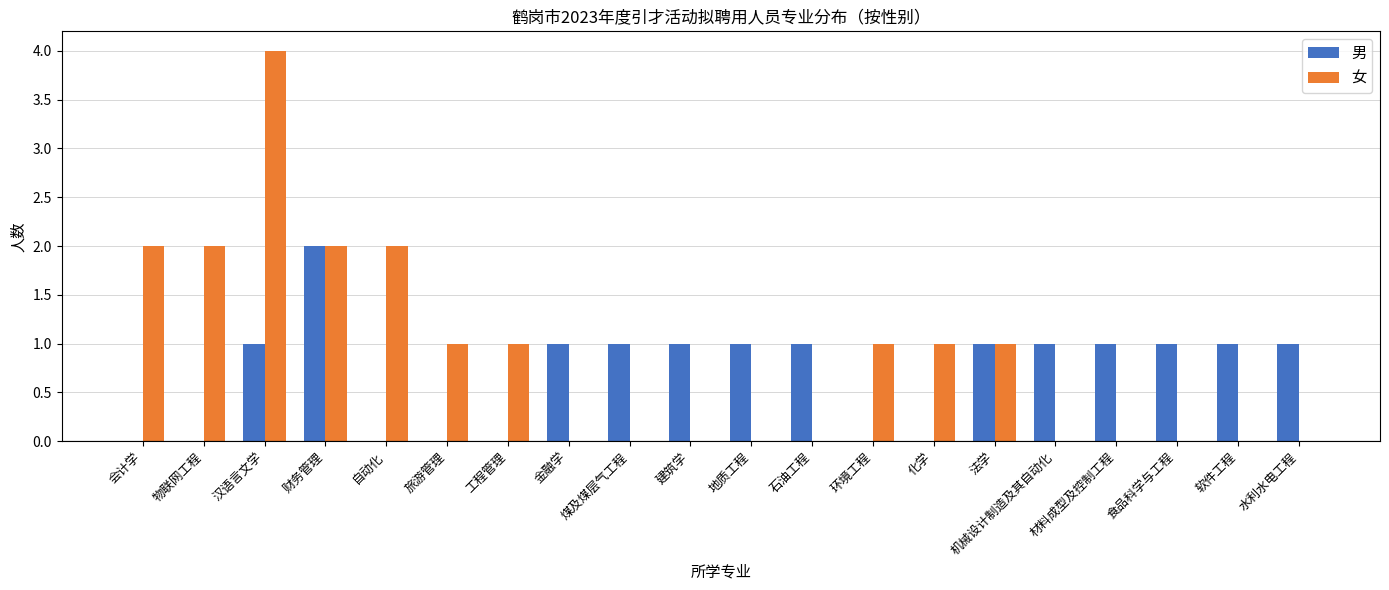

At which label does 女 reach its peak?

汉语言文学